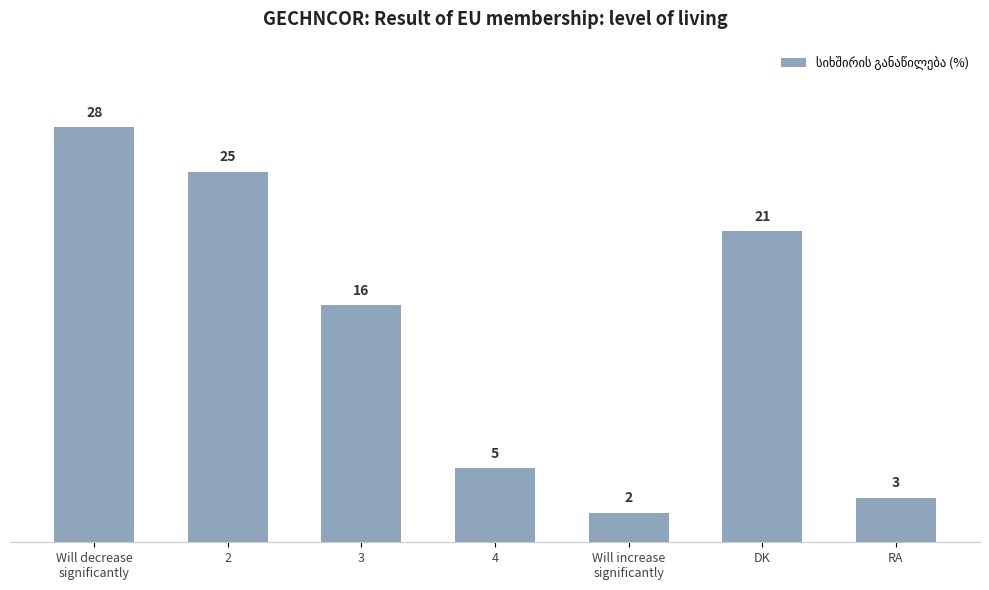

Does the chart contain any negative values?

No